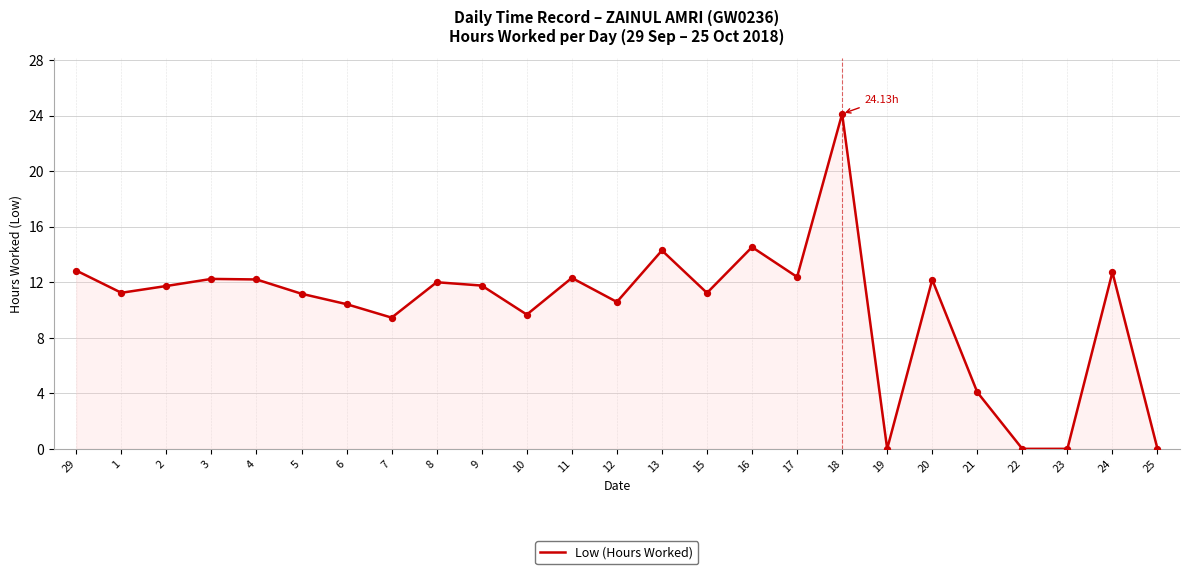

Which has a higher value, 18 or 7?

18